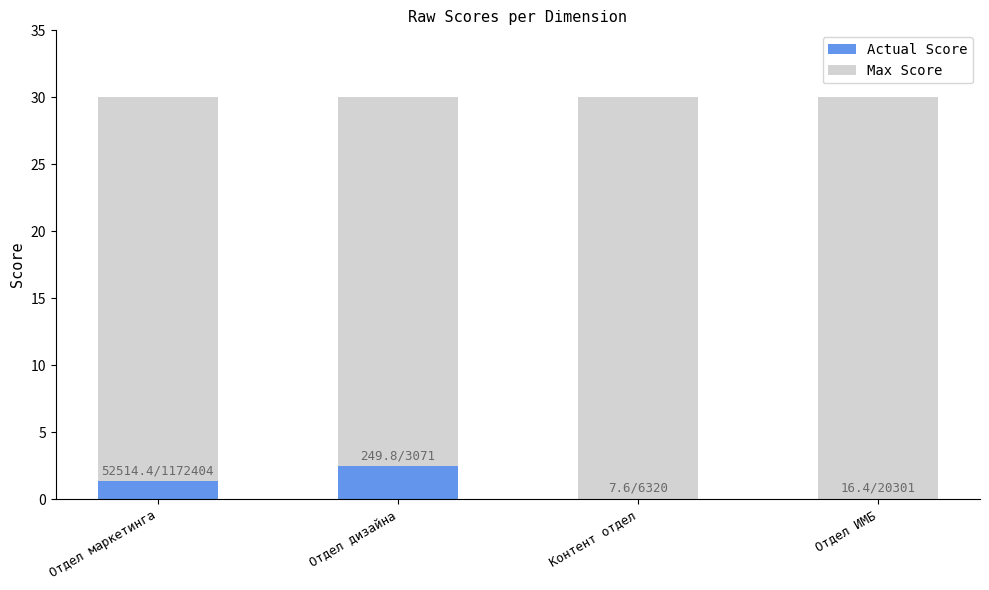

Count the number of categories in the chart.

4